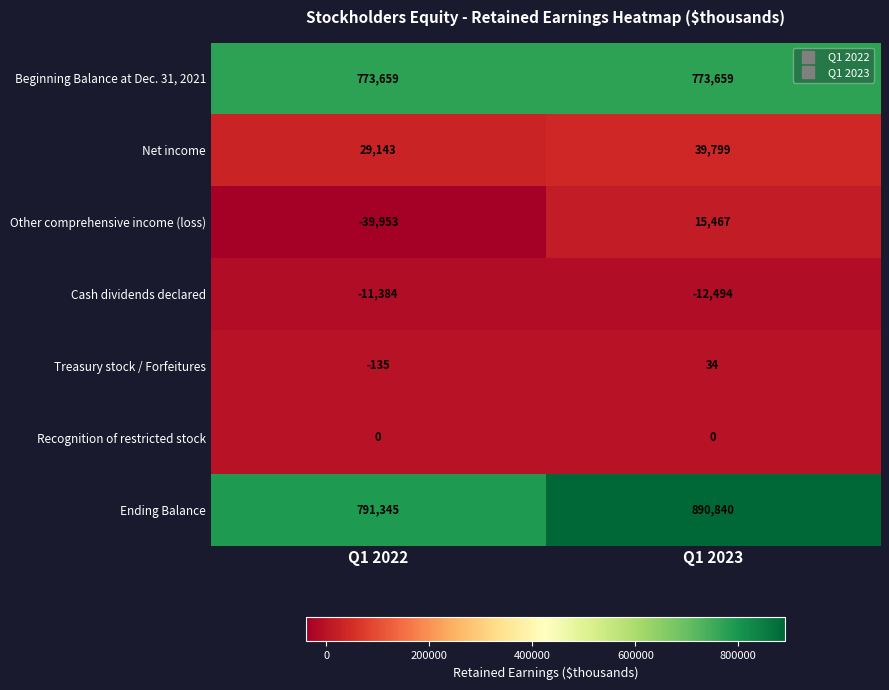

What value does the Net income series have at Q1 2022, to the nearest 10?

29140